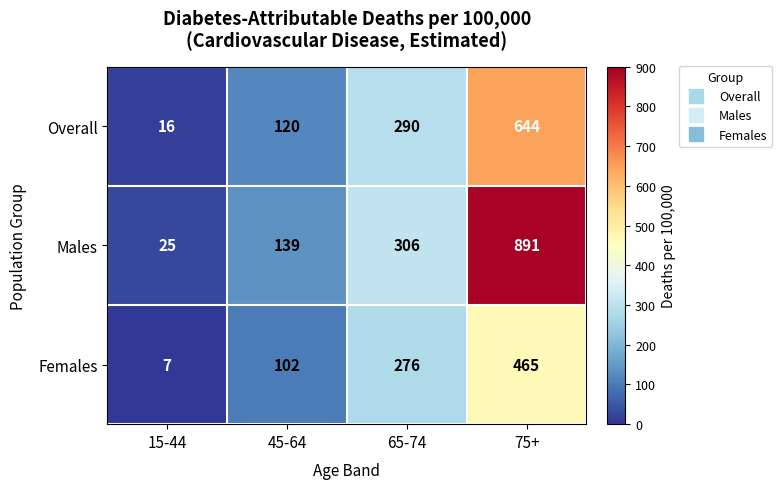

At 65-74, list the series in order from smallest to largest.

Females, Overall, Males